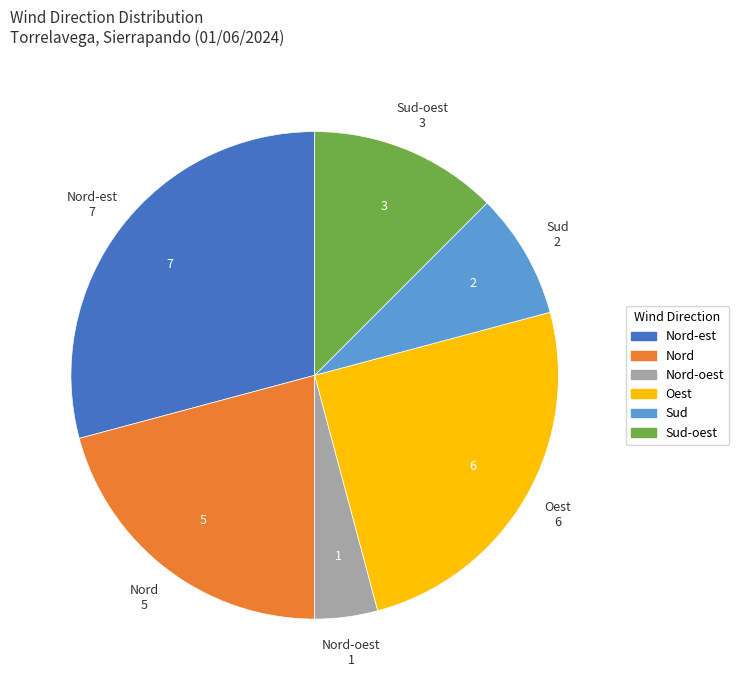

Between Sud-oest and Sud, which is larger?

Sud-oest